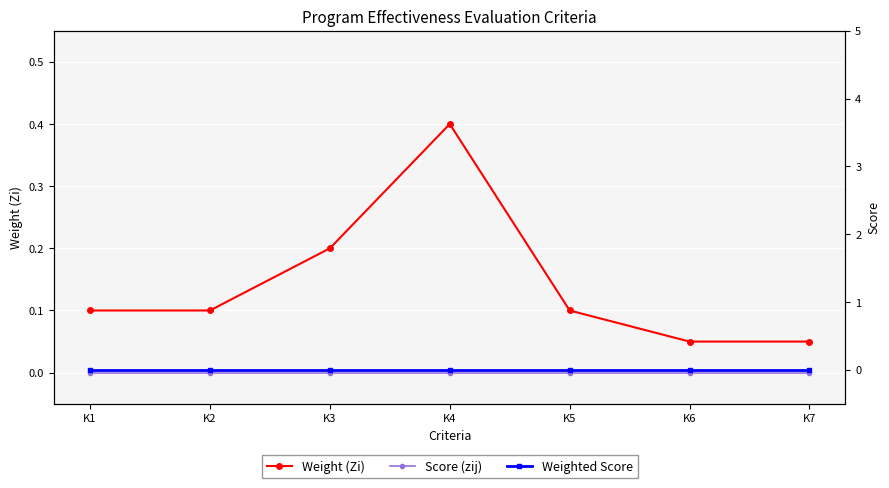

What is the sum of the Weight (Zi) values at K3 and K4?

0.6